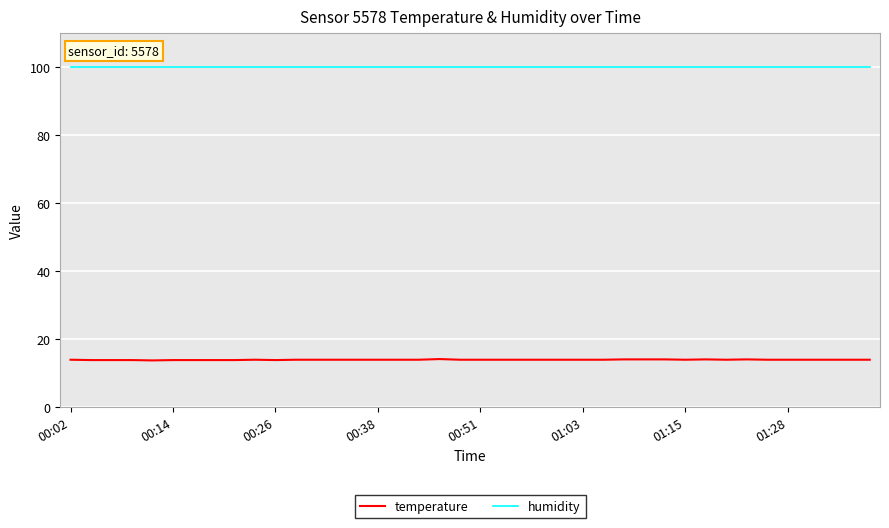

What are all the series names shown in the legend?

temperature, humidity